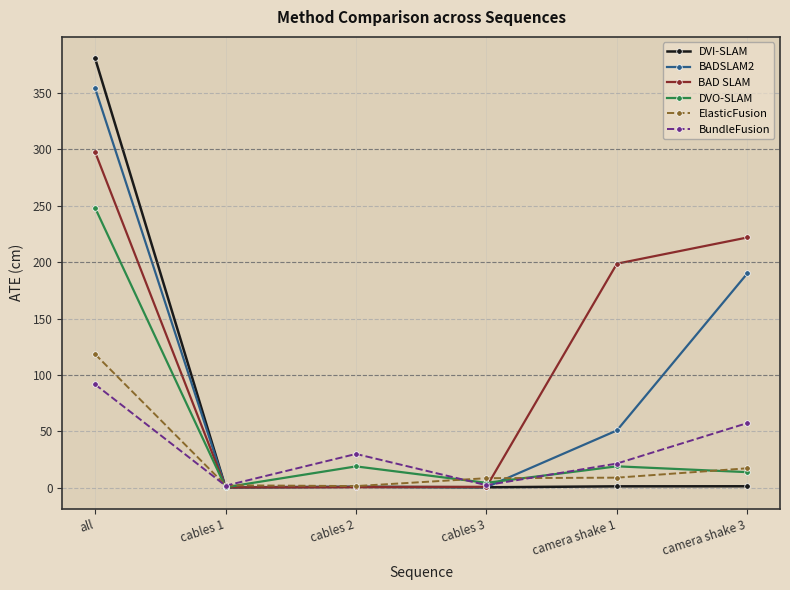

What is the label of the 4th point from the right?

cables 2